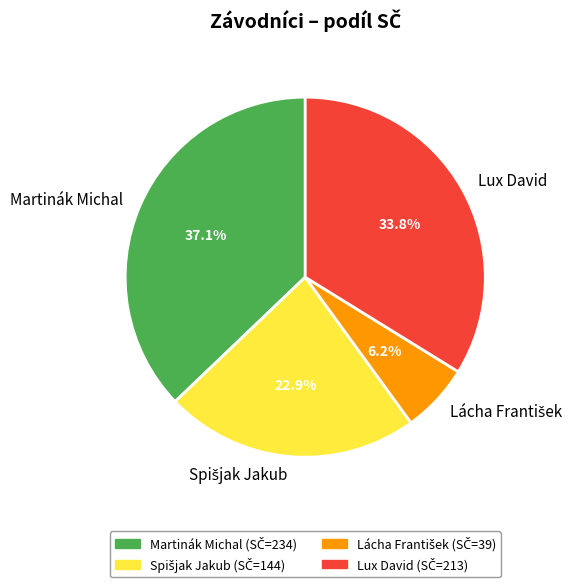

Which slice is the largest?

Martinák Michal